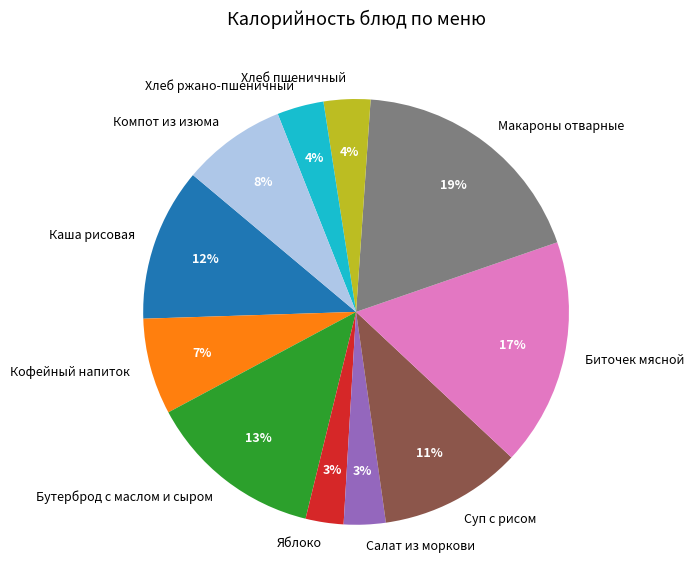

Combined, do Бутерброд с маслом и сыром and Каша рисовая account for over 50%?

No